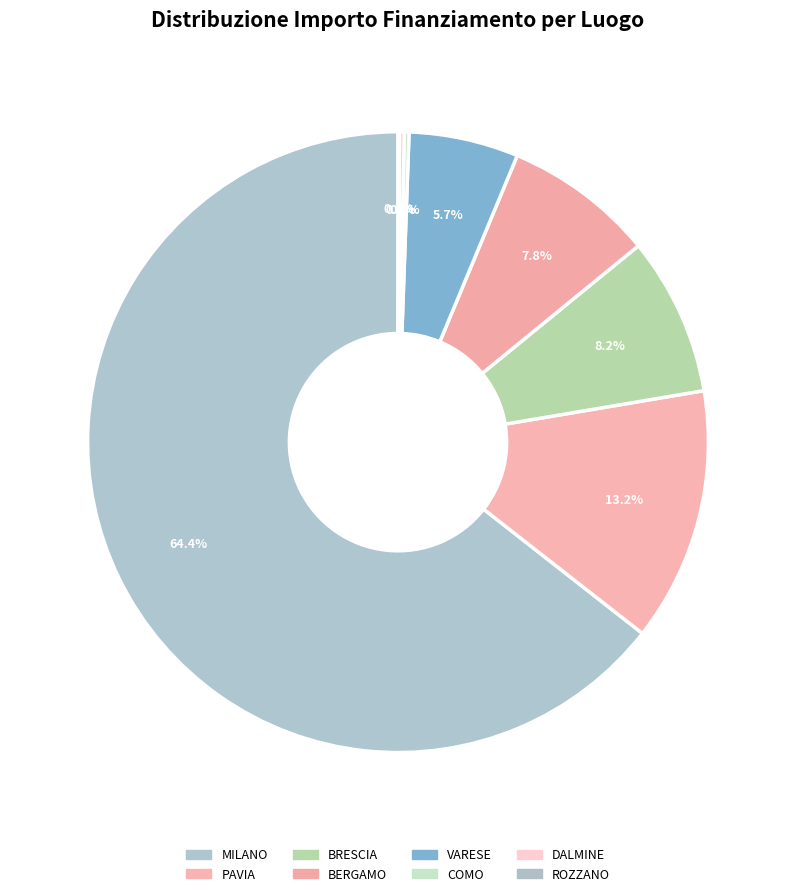

Which slice is the largest?

MILANO